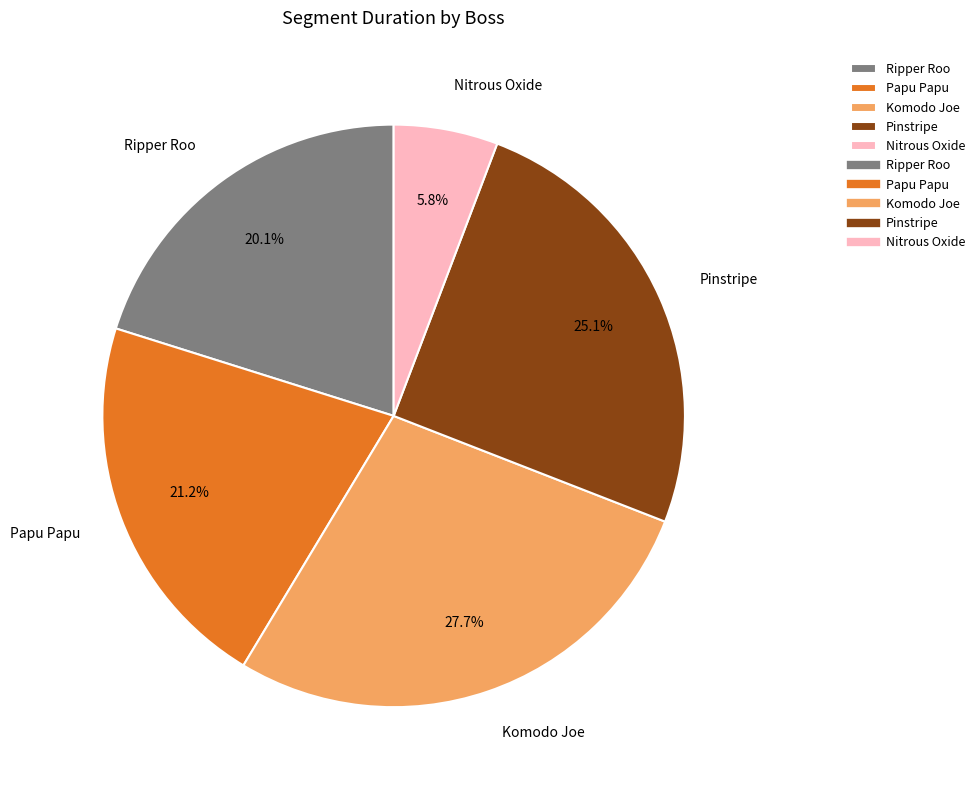

Rank the categories by value from highest to lowest.

Komodo Joe, Pinstripe, Papu Papu, Ripper Roo, Nitrous Oxide